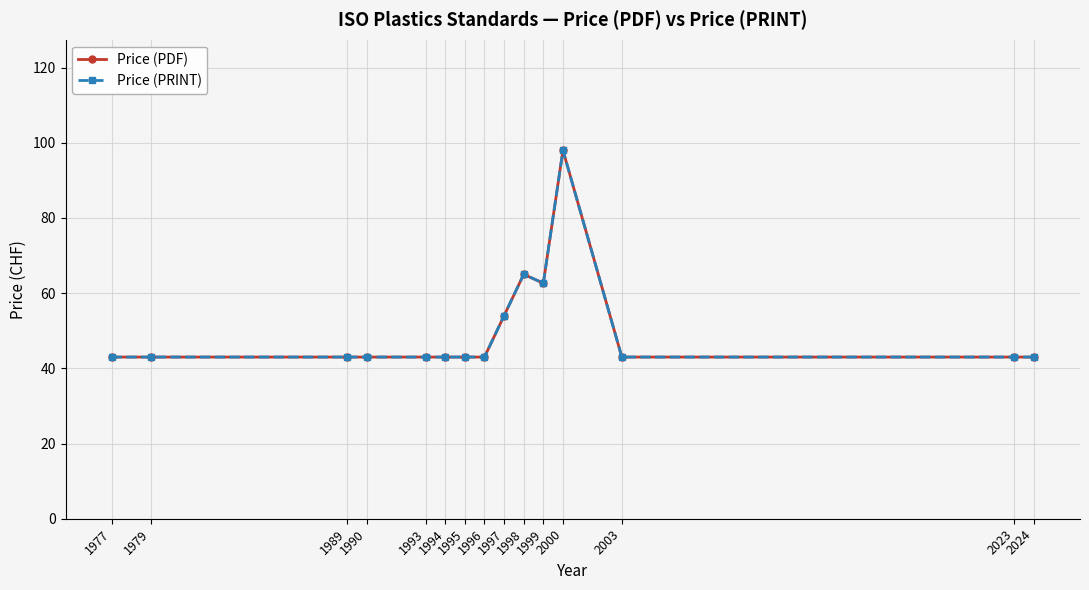

True or false: Price (PDF) and Price (PRINT) cross at least once.

False